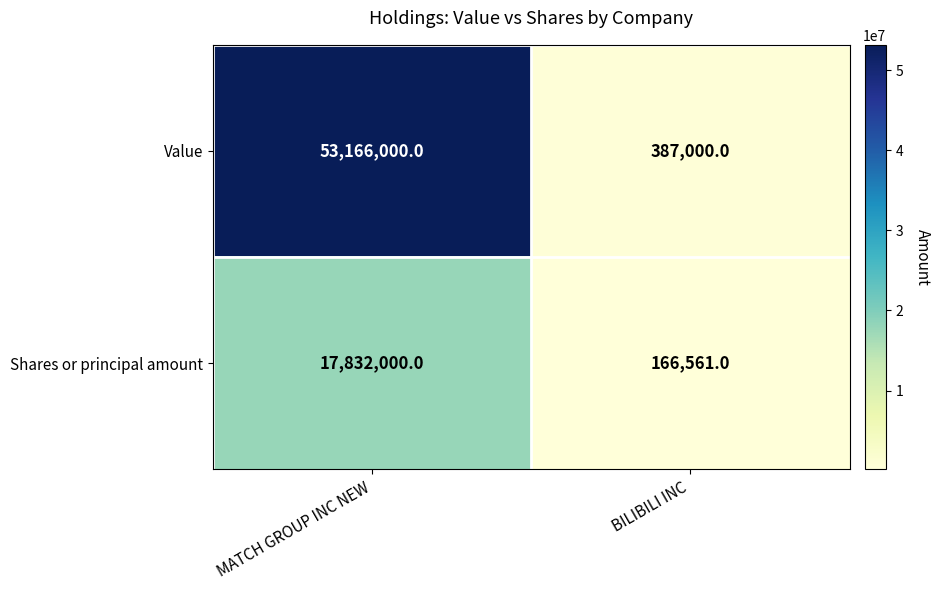

Rank the series by their average value, from highest to lowest.

Value, Shares or principal amount